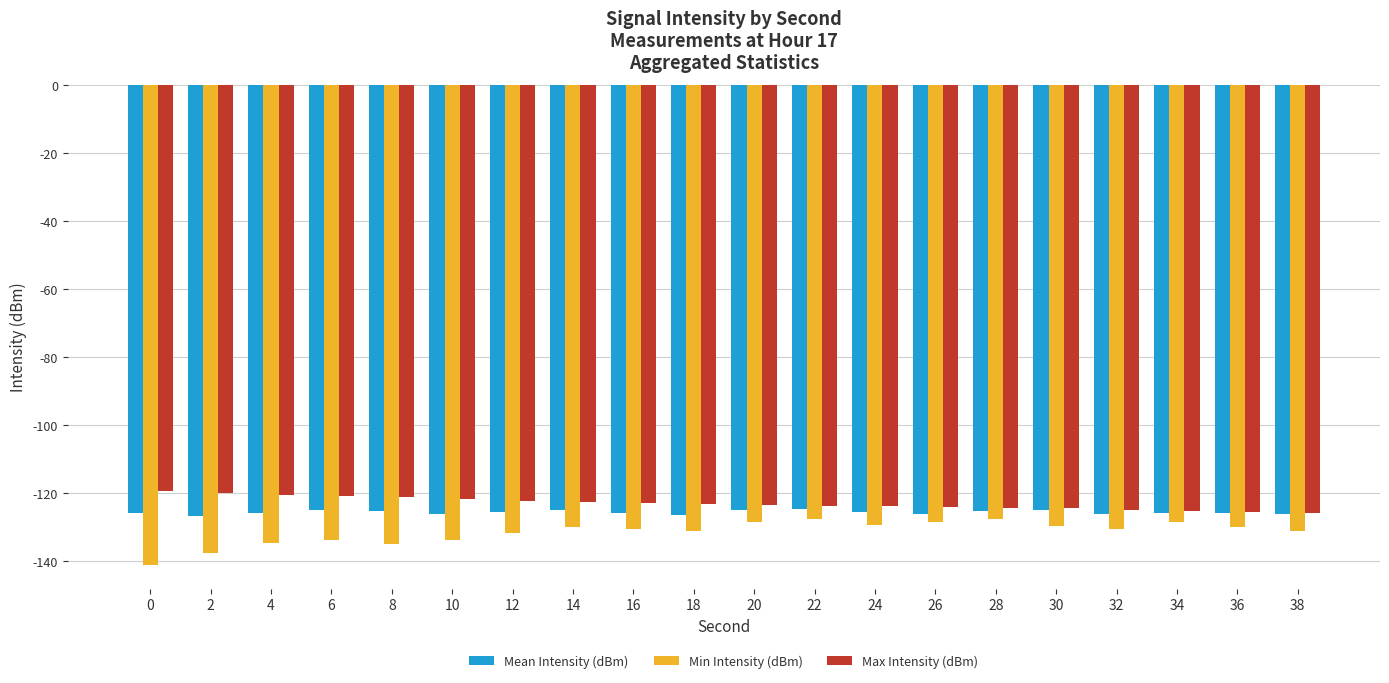

Rank the series at 6 from lowest to highest value.

Min Intensity (dBm), Mean Intensity (dBm), Max Intensity (dBm)